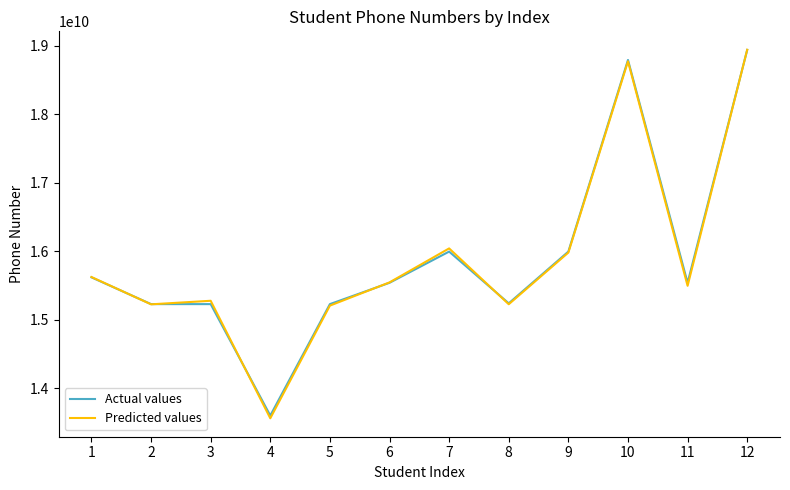

The value of Predicted values at 8 is 21730808935. True or false?

False